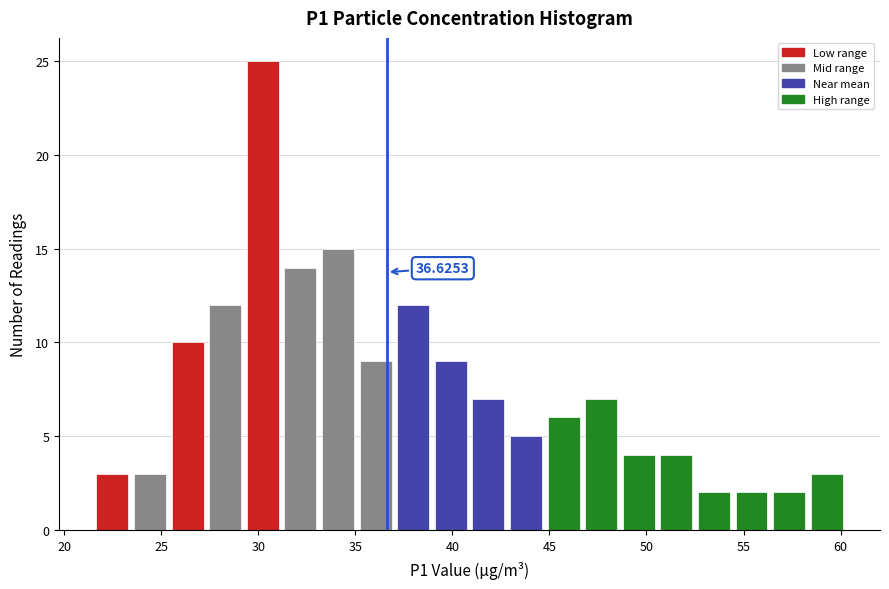

Read against the x-axis, roughly where is the centre of the tallest bar?

30.0